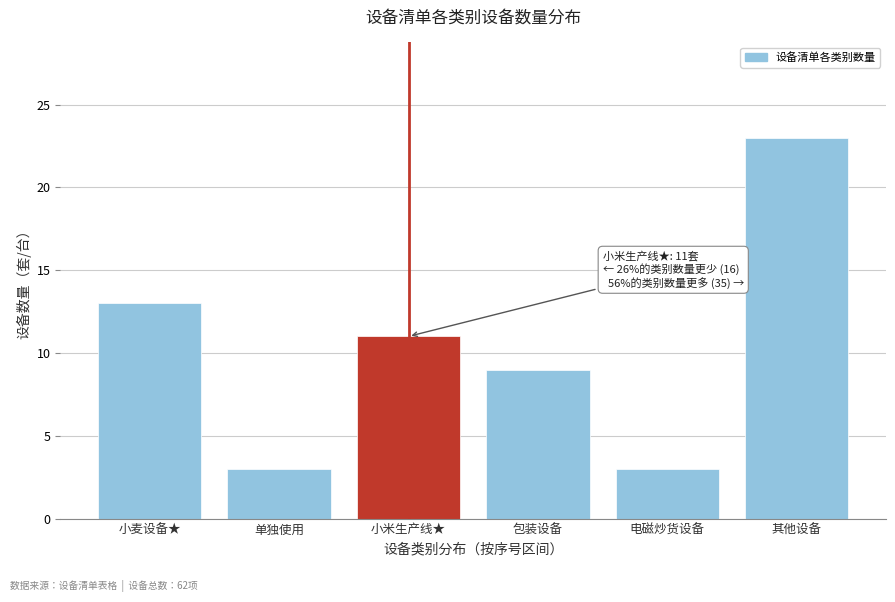

Reading left to right, list all the values displayed in this chart.

13	3	11	9	3	23